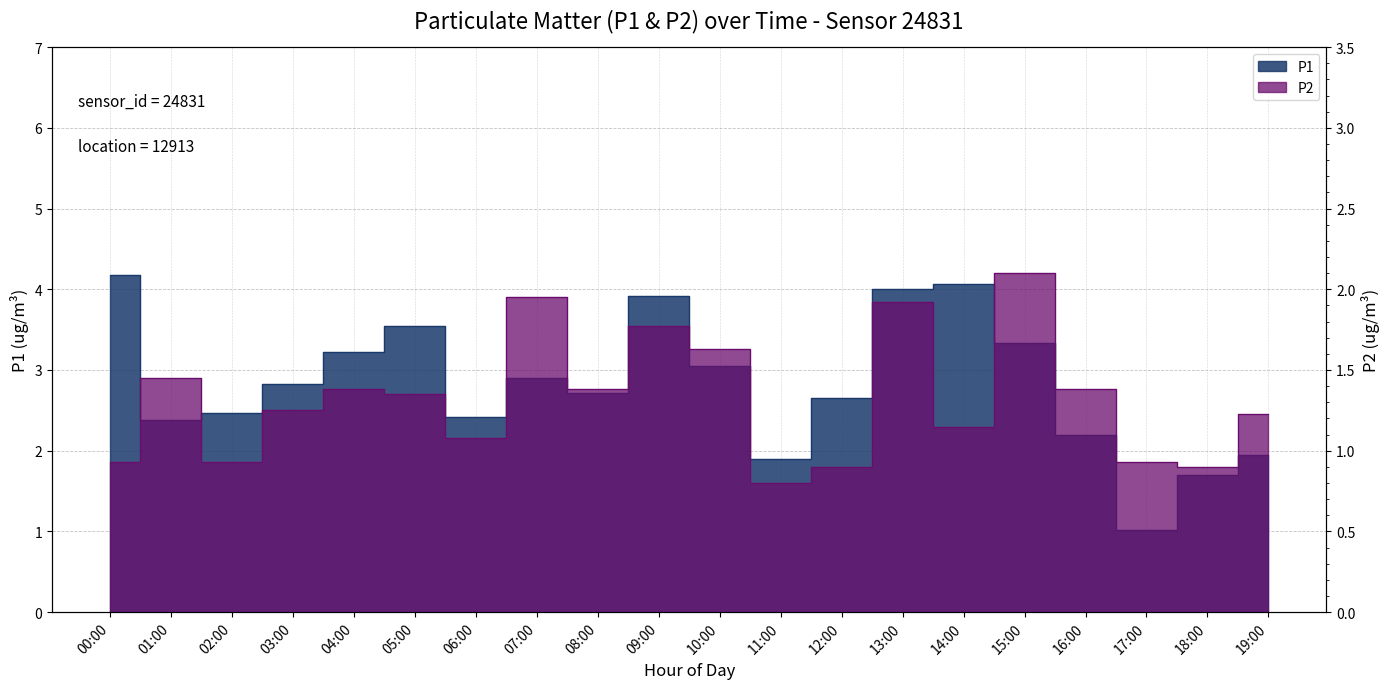

What is the difference between the highest and lowest values at 09:00?

2.1